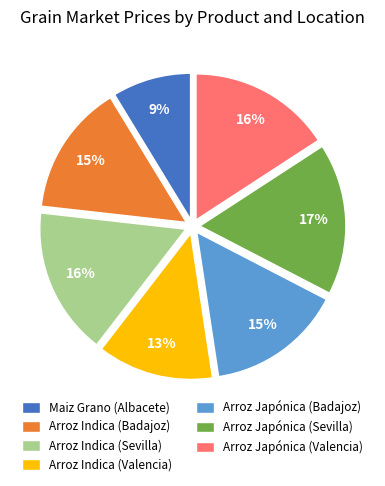

Is Arroz Indica (Sevilla) the majority of the pie?

No